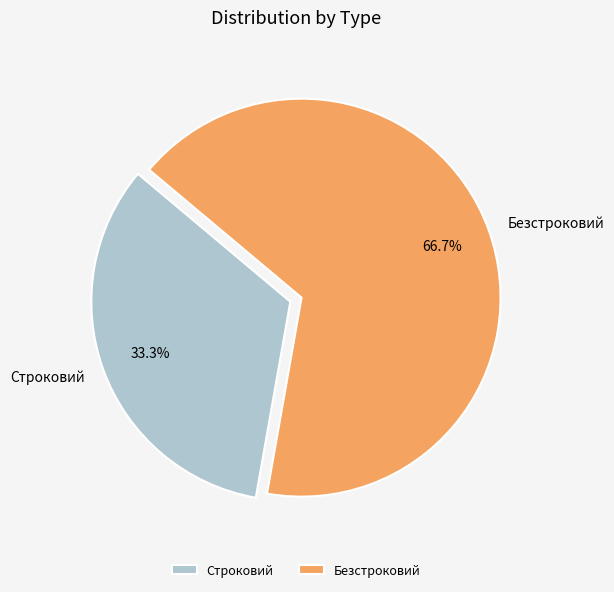

Count the number of slices in the pie.

2